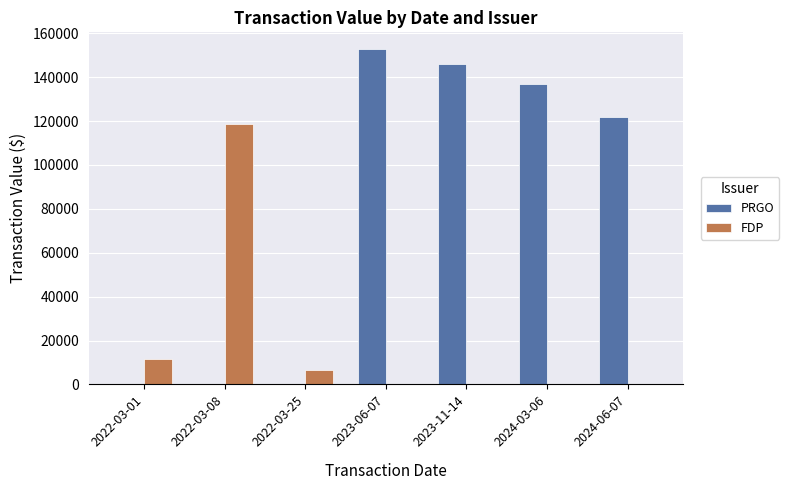

At which label is PRGO closest to 76409?

2024-06-07